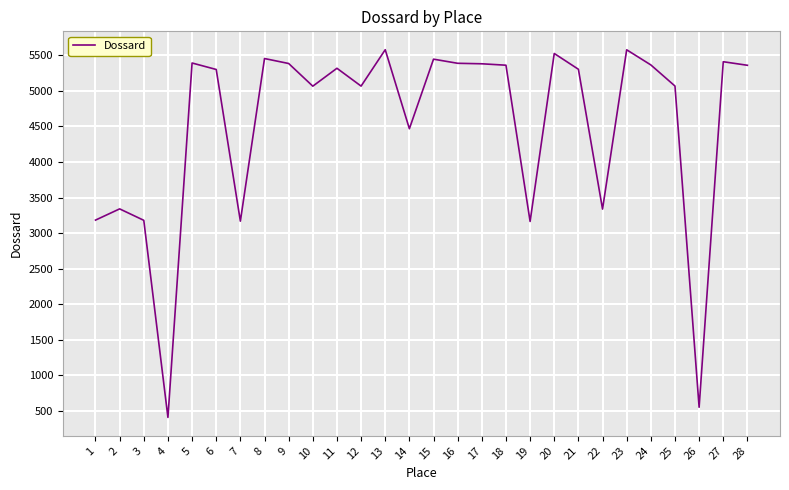

What is the difference between the second highest and minimum values?

5174